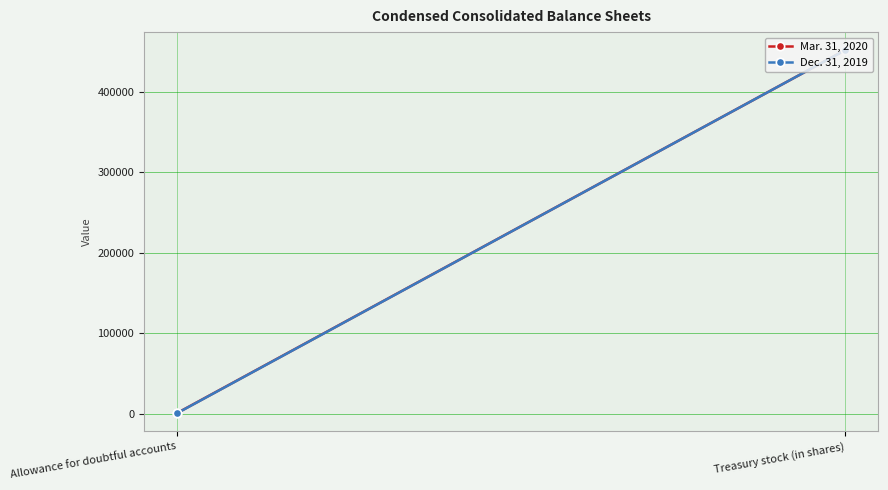

What is the smallest value displayed?

803